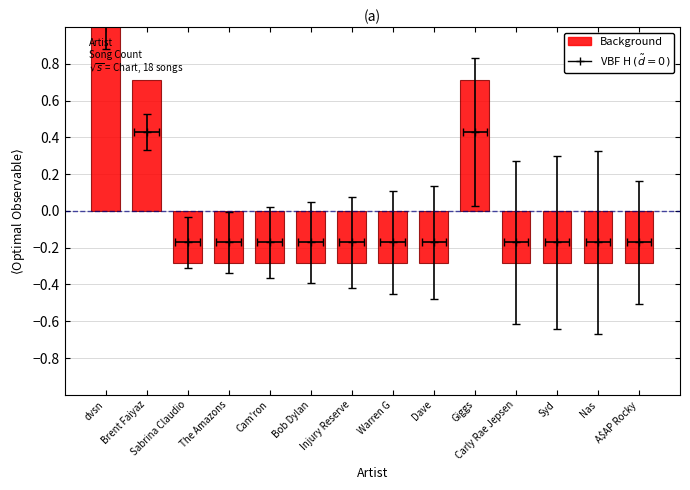

What is the sum of the values at Injury Reserve and Dave?

-0.6